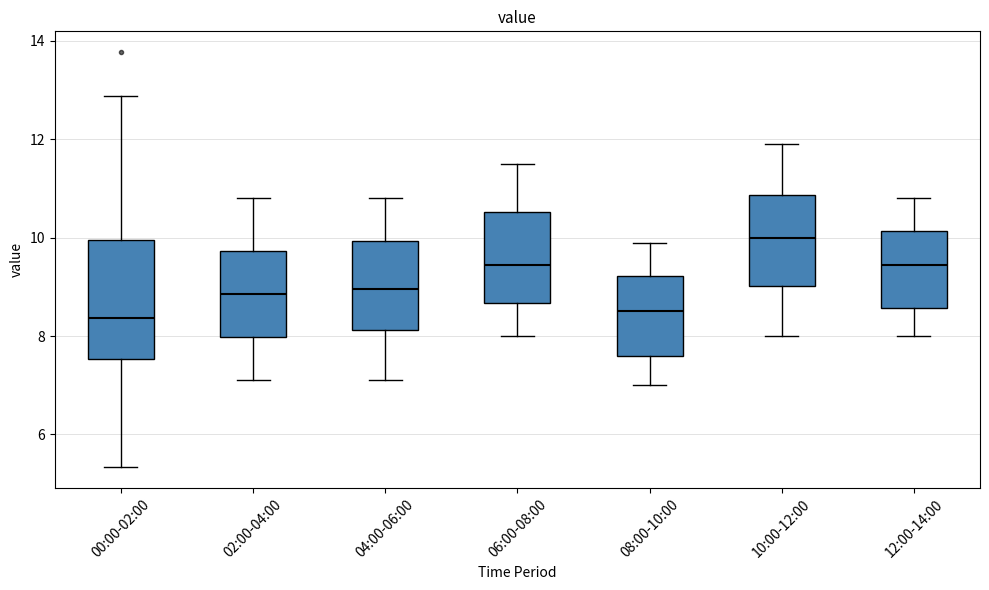

Where is the lower edge of the box for 06:00-08:00 on the y-axis? The values are not printed on the chart, so give them approximately, as read against the axis.

8.6